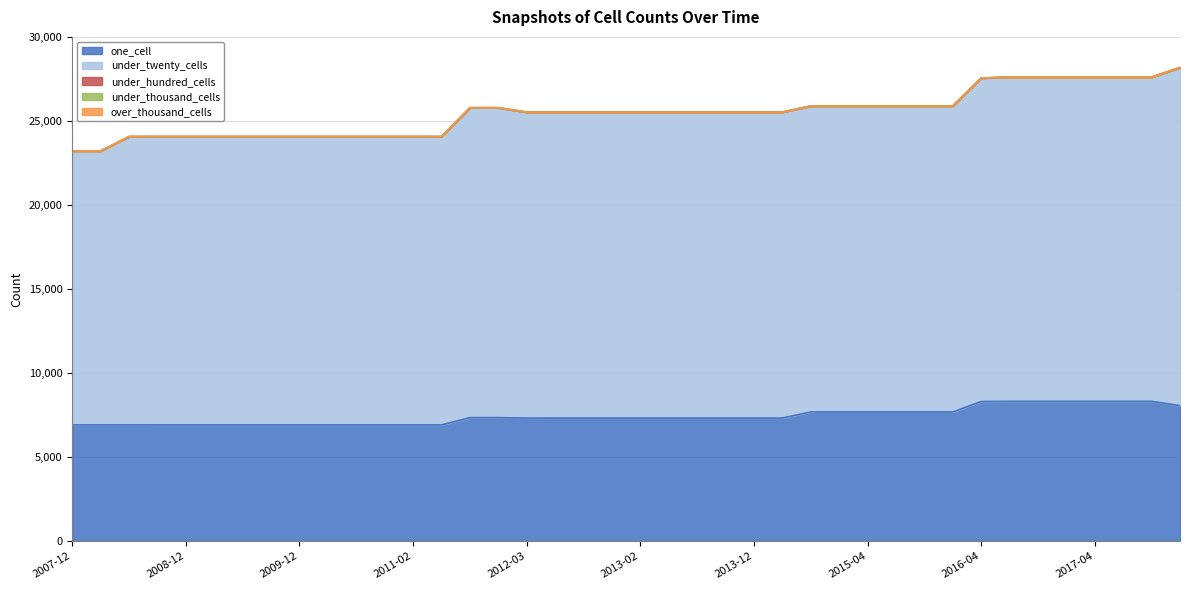

How many values in under_hundred_cells are above zero?

38